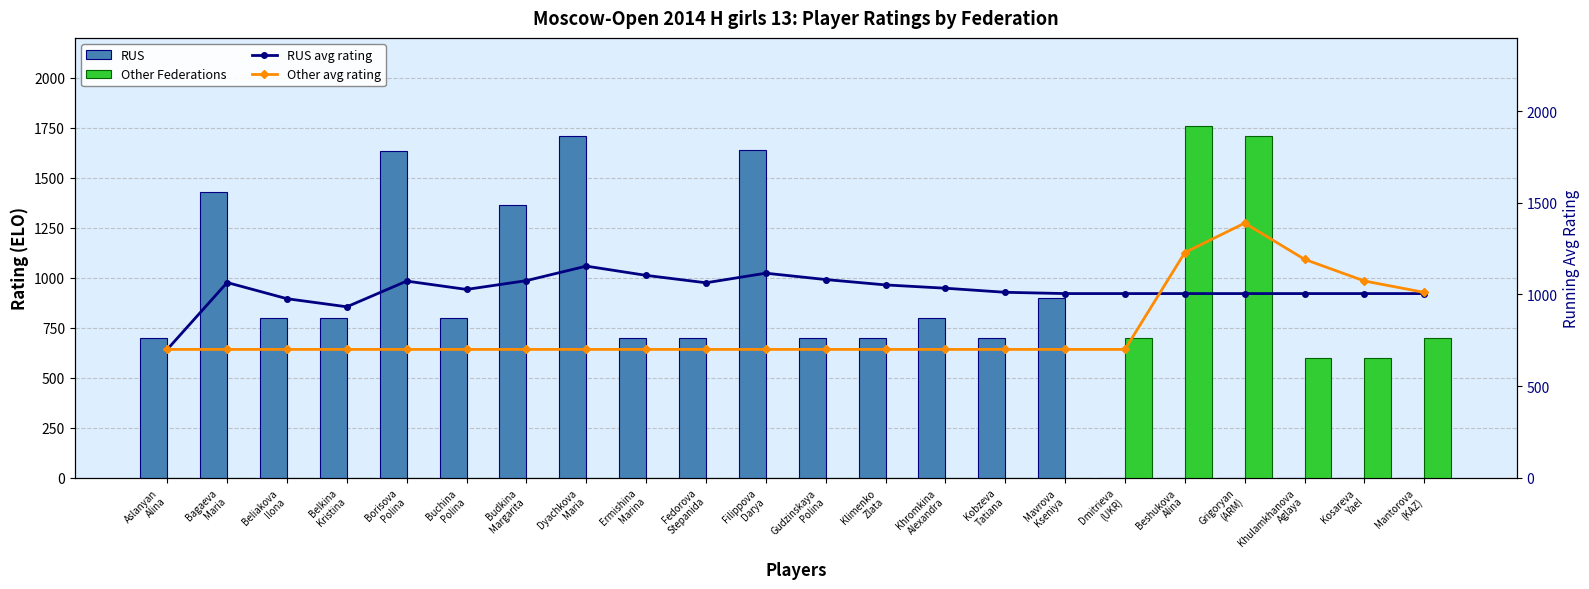

How many values in the RUS avg rating series exceed 1027?

11